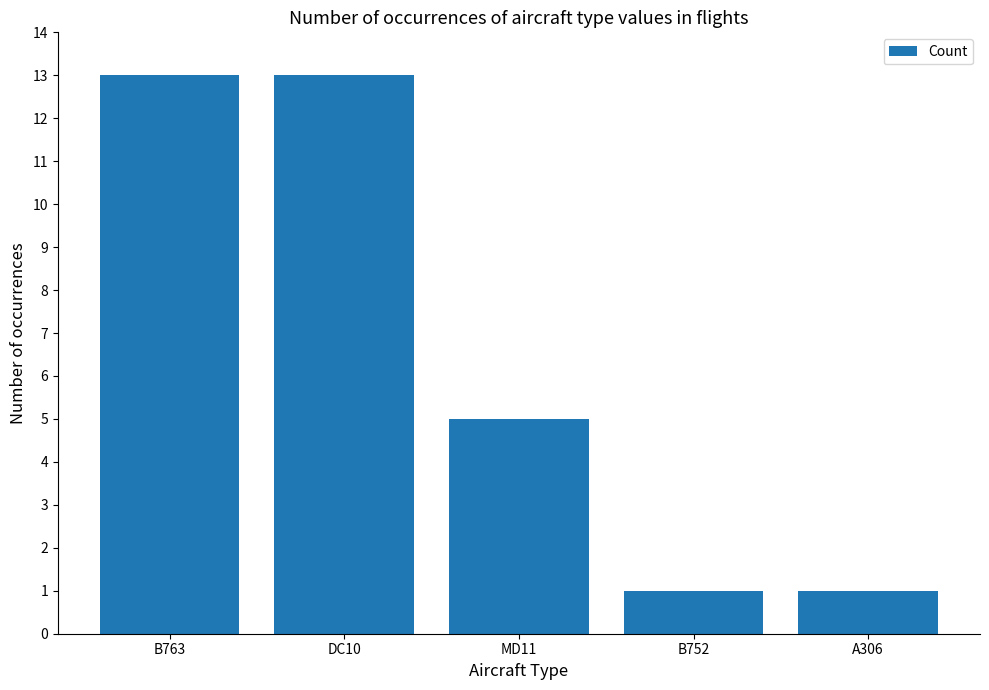

The chart shows a value of 1 at A306. True or false?

True